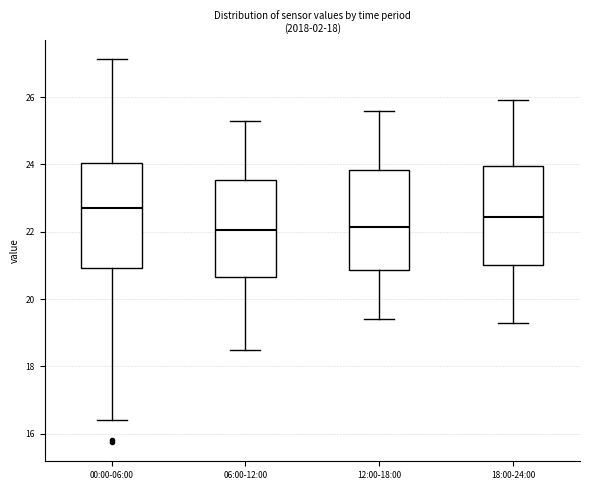

Which box's median line is the highest?

00:00-06:00